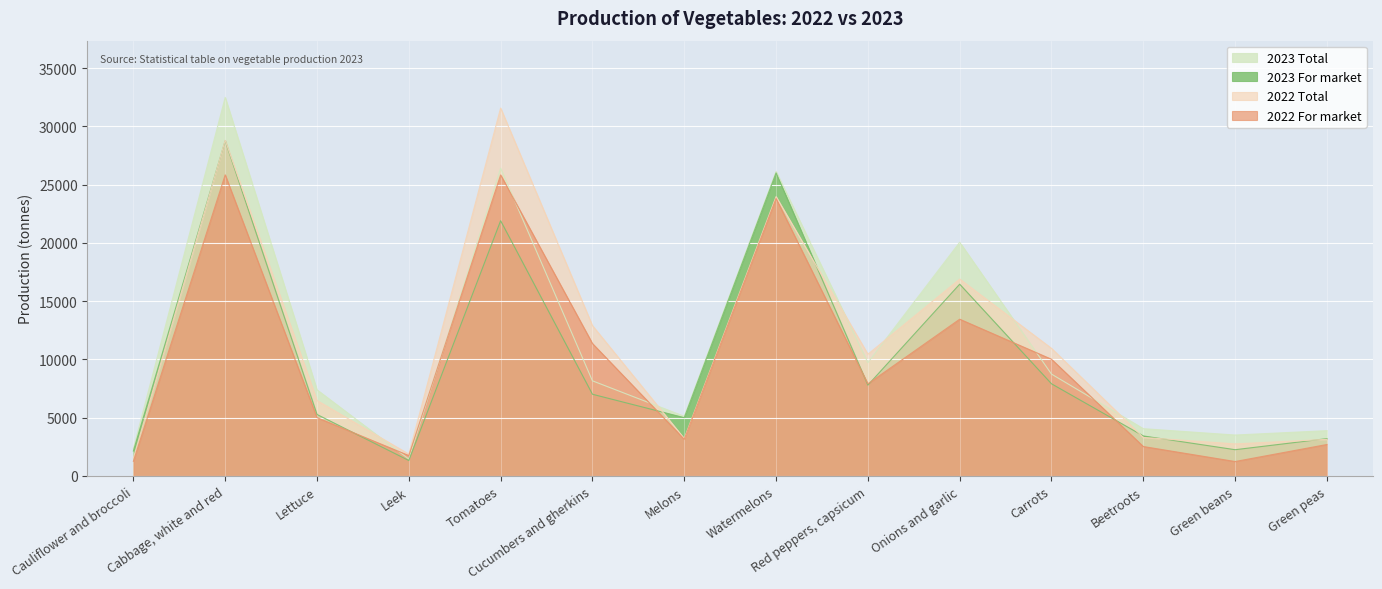

What is the smallest value displayed?

1239